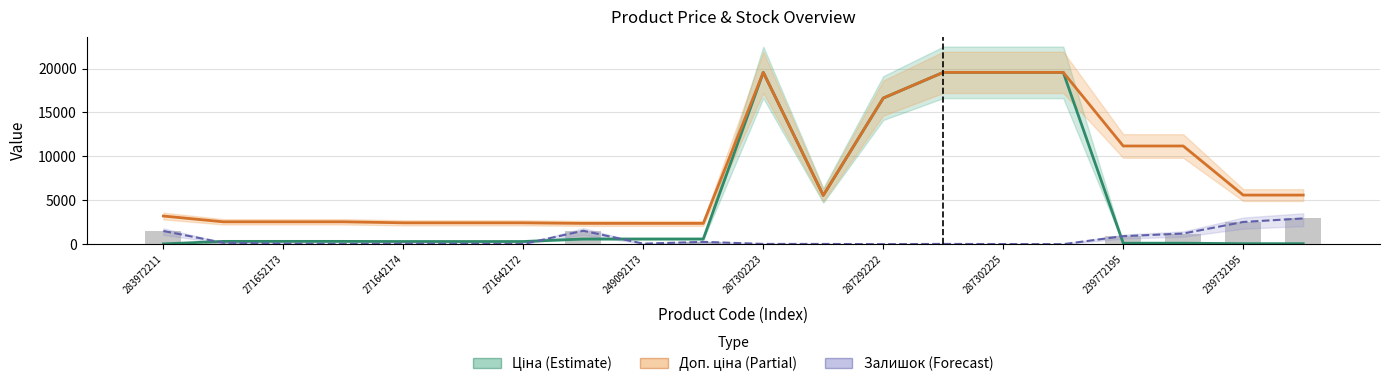

Is the value of Залишок (trend) at 287292222 greater than the value of Доп. ціна at 17?

No